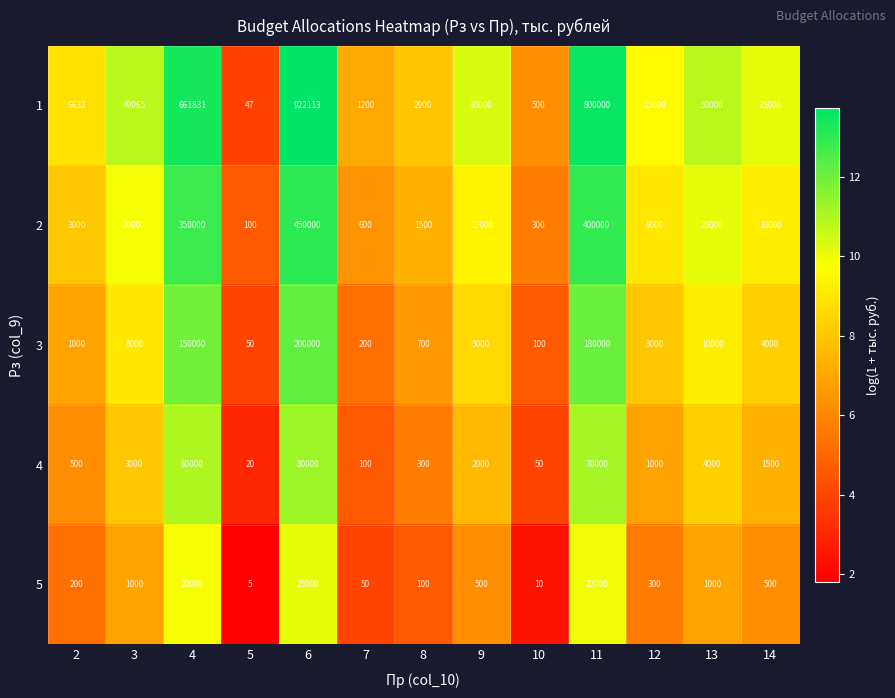

Which series changed the most between 2 and 9?

1